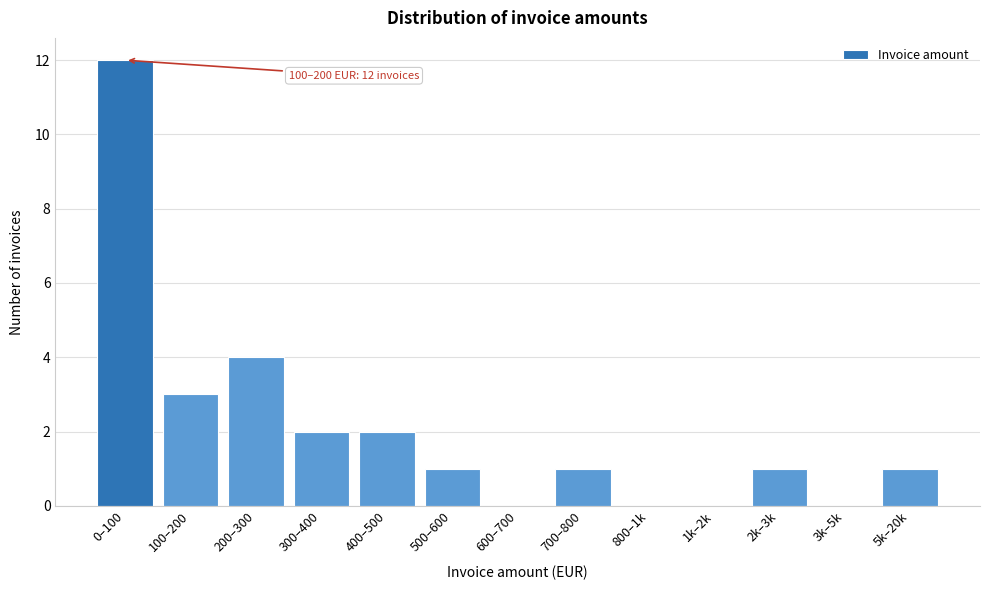

Reading left to right, transcribe all the data shown in this chart.

0–100=12	100–200=3	200–300=4	300–400=2	400–500=2	500–600=1	600–700=0	700–800=1	800–1k=0	1k–2k=0	2k–3k=1	3k–5k=0	5k–20k=1